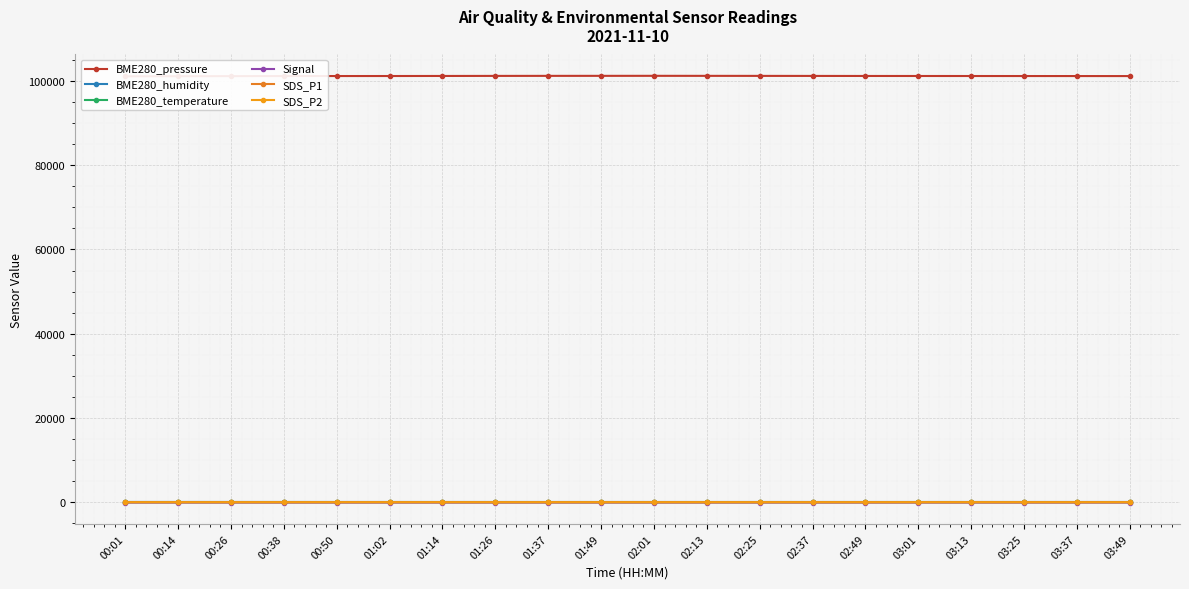

Is it true that Signal equals -102.5 at 01:37?

False